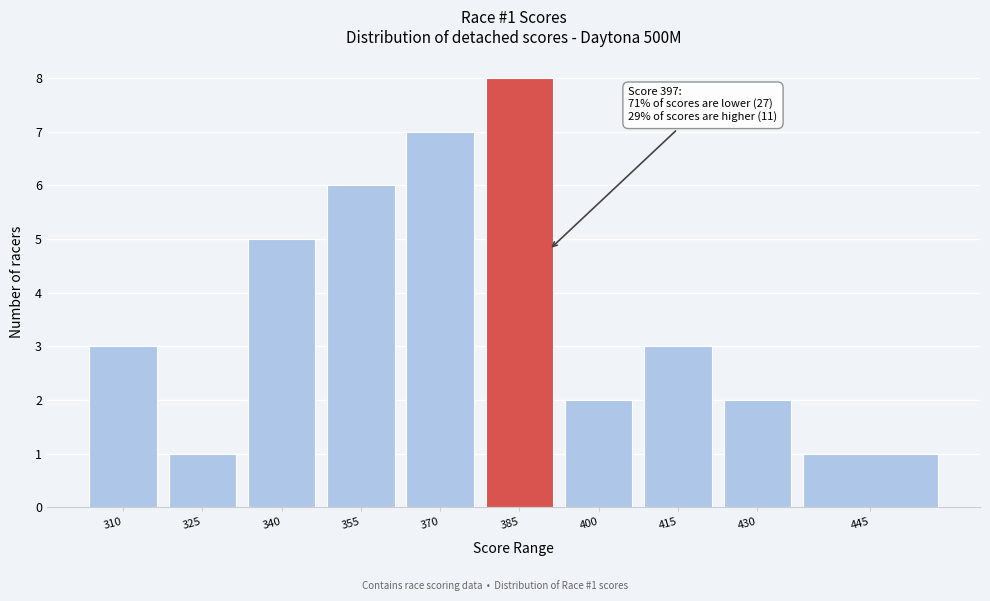

Reading right to left, transcribe all the data shown in this chart.

1	2	3	2	8	7	6	5	1	3